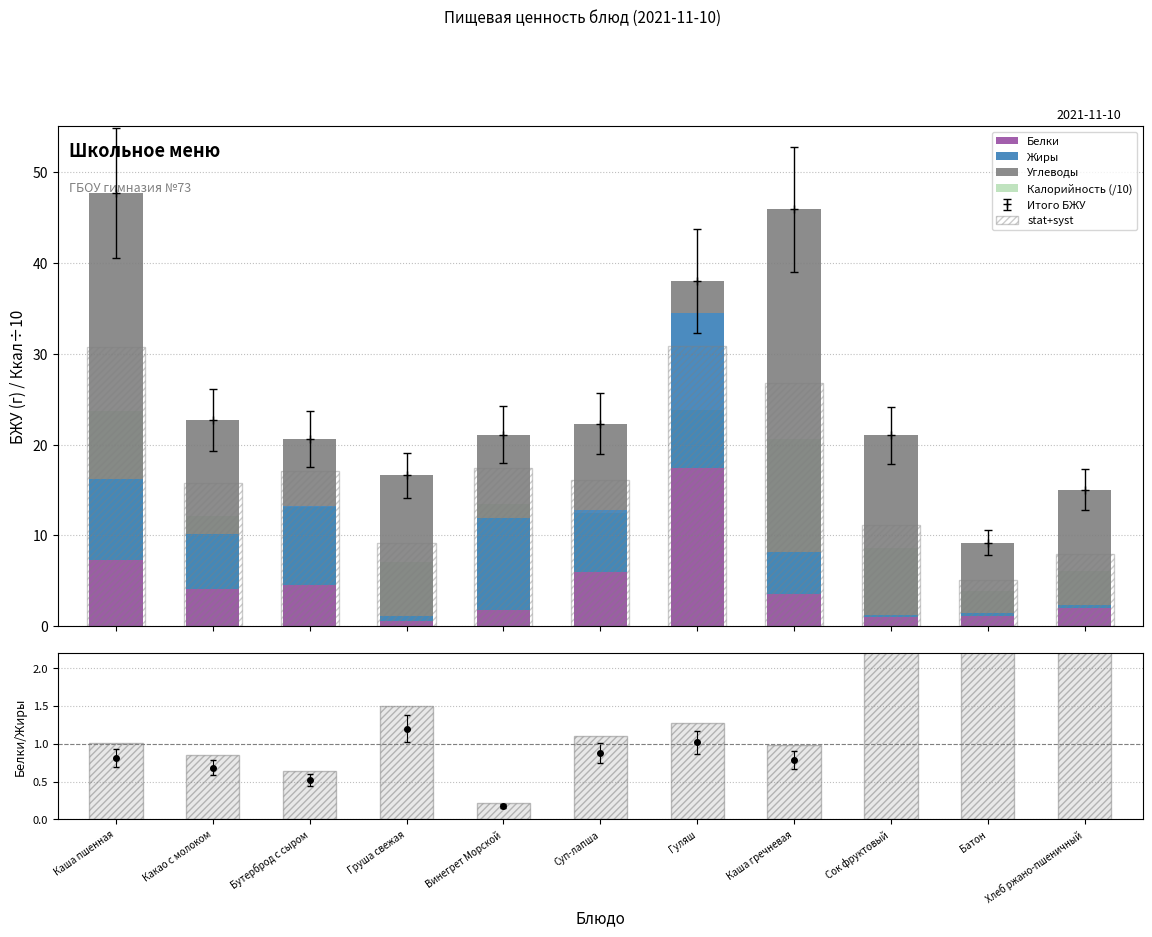

What is the difference between the second highest and minimum values in the stat+syst series?

25.7